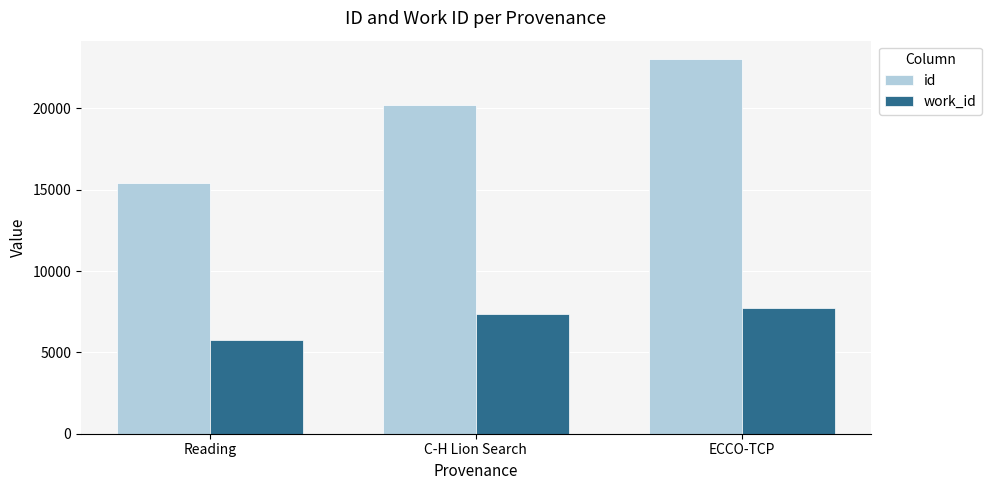

Are the bars horizontal?

No